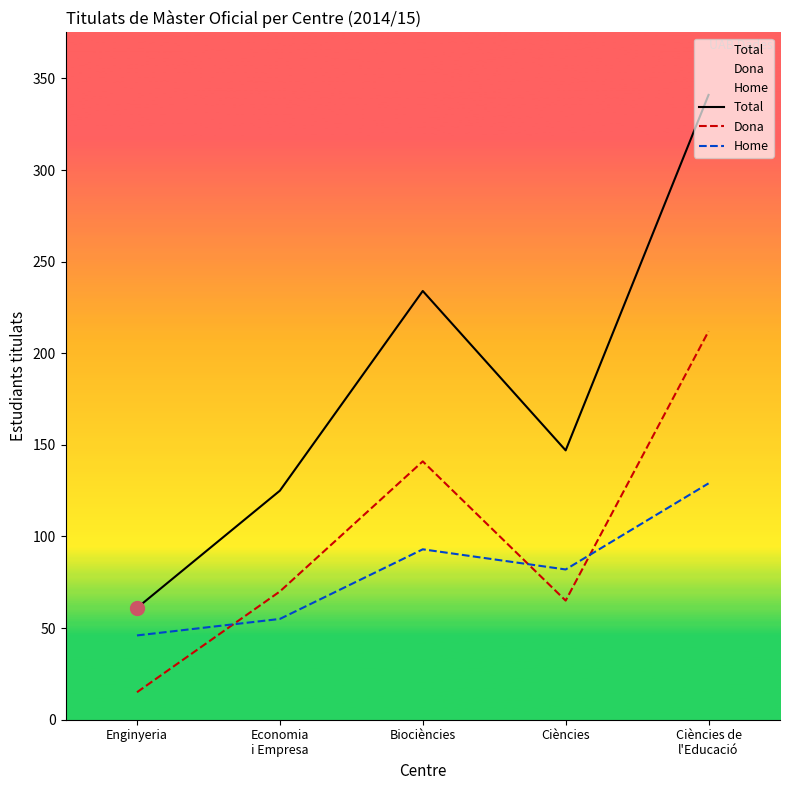

Reading left to right, what are all the values shown in this chart?

Total: 61	125	234	147	341
Dona: 15	70	141	65	212
Home: 46	55	93	82	129